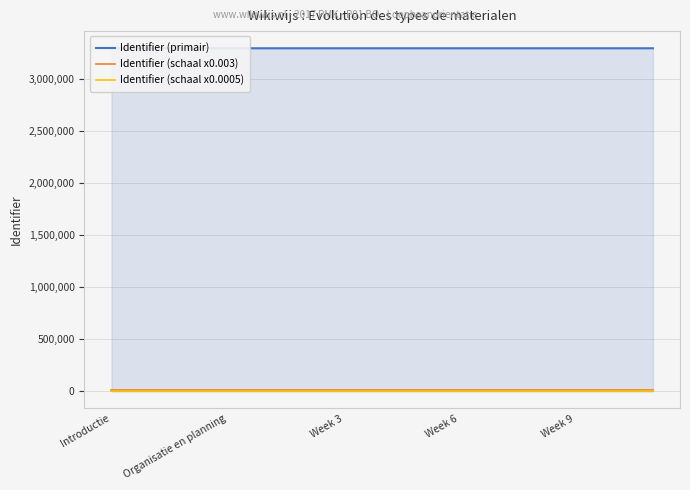

At how many categories does at least one series exceed 1540296?

15